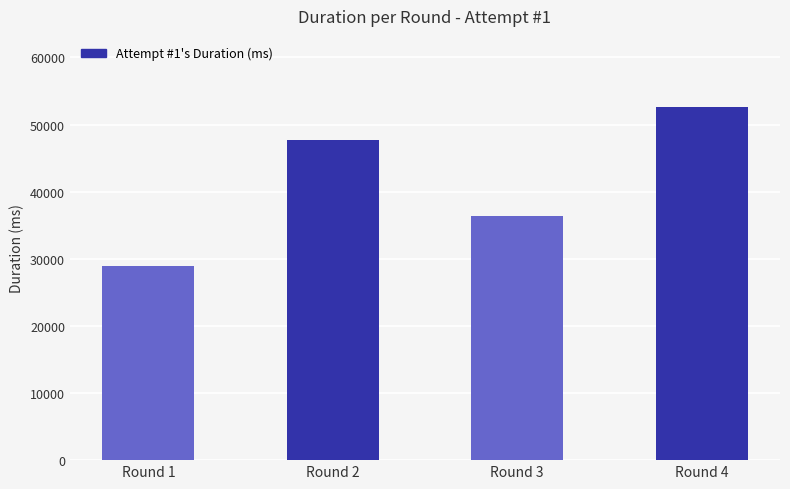

How many series are shown in this chart?

1